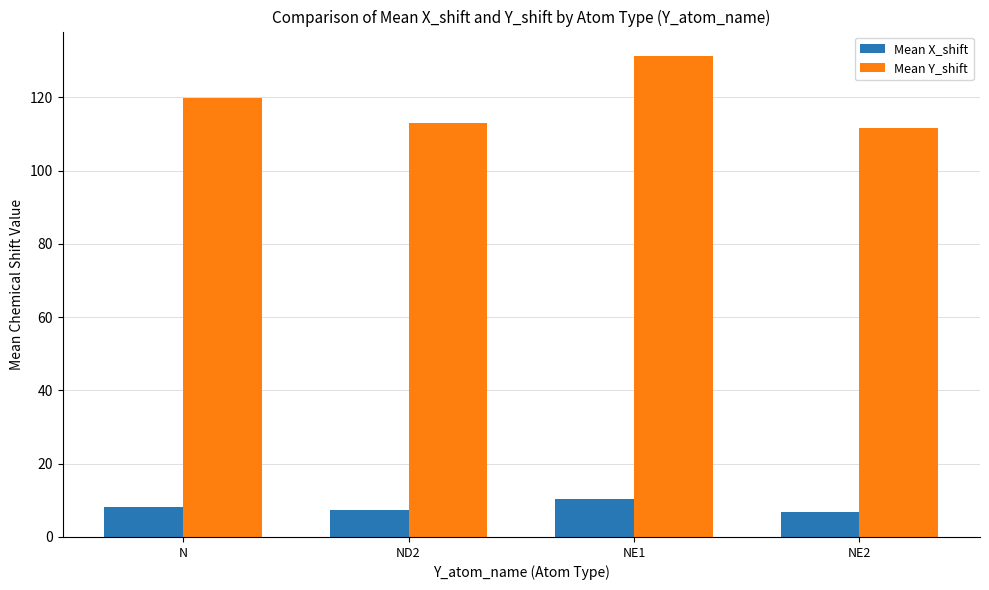

Where does the Mean X_shift series first go above 8?

N